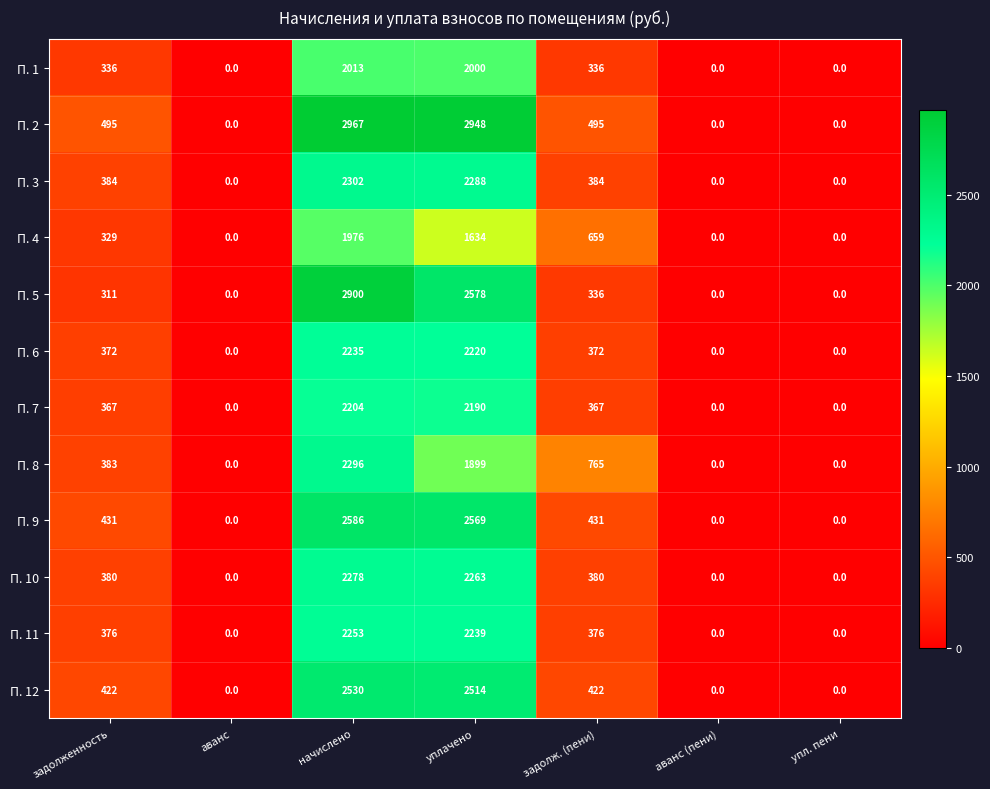

What is the maximum value shown in the chart?

2967